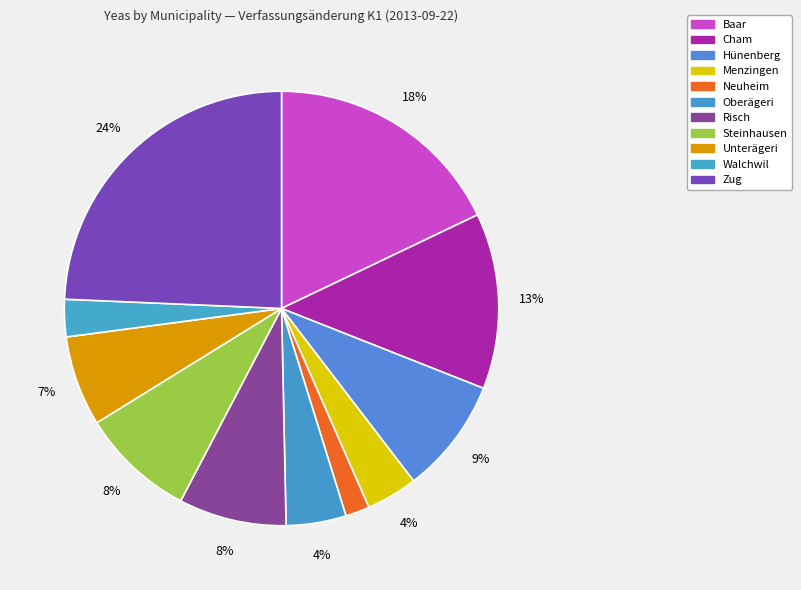

How many slices are in this pie chart?

11